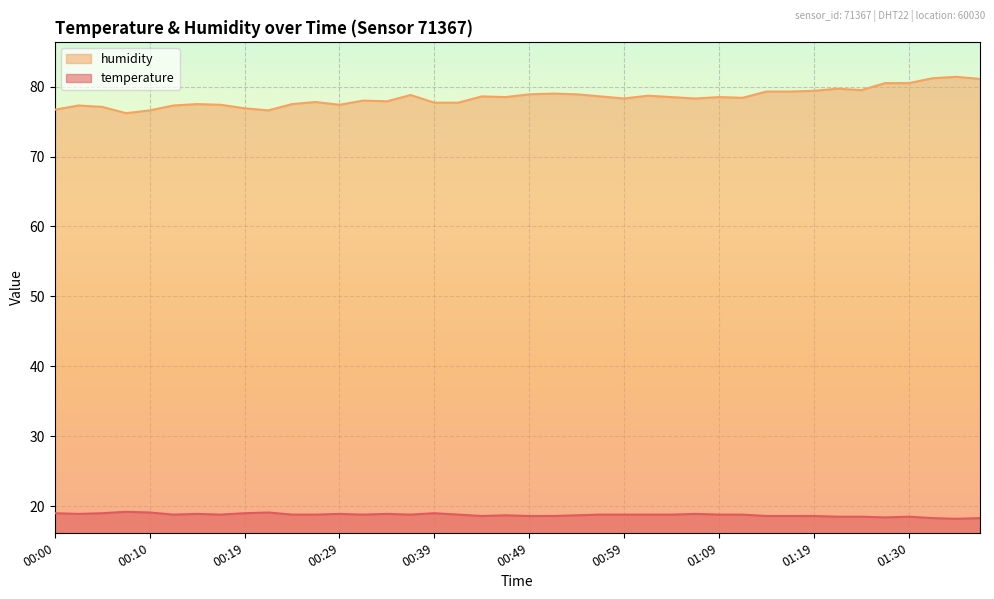

True or false: temperature and humidity cross at least once.

False